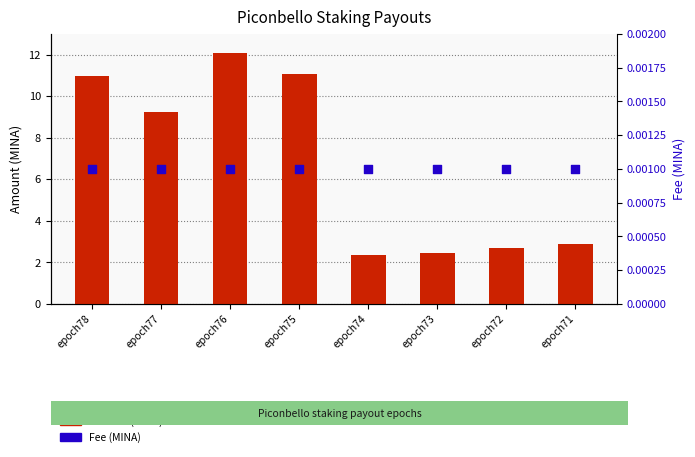

Which series has the largest Y range (max minus min)?

Amount (MINA)